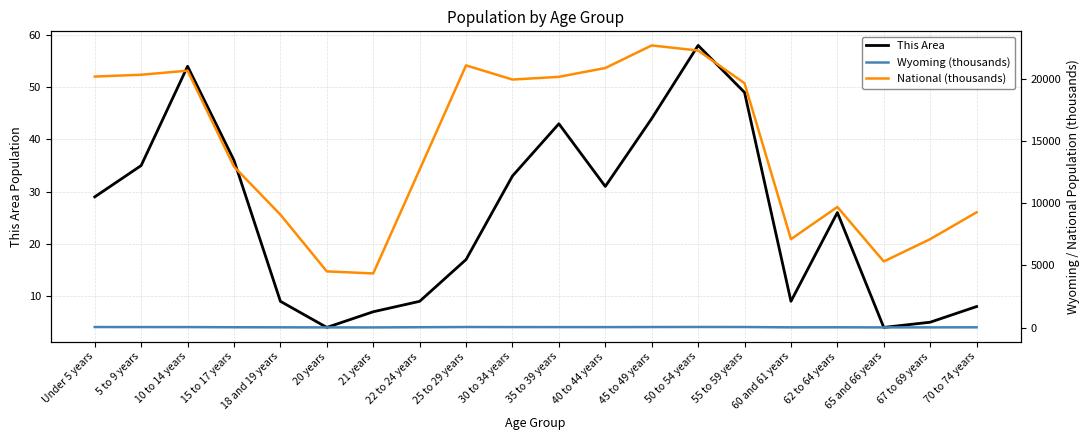

Which series has the largest total across all categories?

National (thousands)